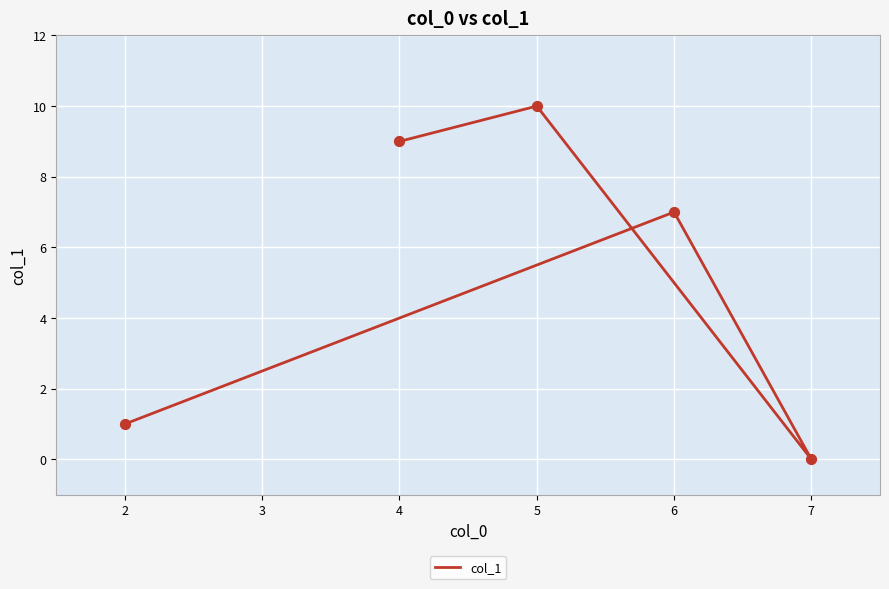

Which has a higher value, 6 or 7?

6